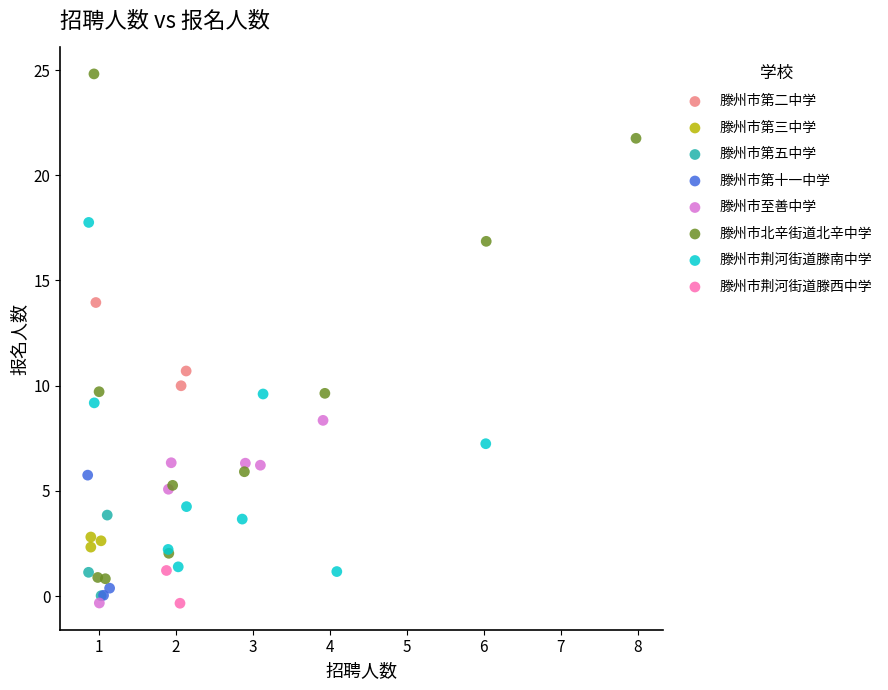

What are all the series names shown in the legend?

滕州市第二中学, 滕州市第三中学, 滕州市第五中学, 滕州市第十一中学, 滕州市至善中学, 滕州市北辛街道北辛中学, 滕州市荆河街道滕南中学, 滕州市荆河街道滕西中学